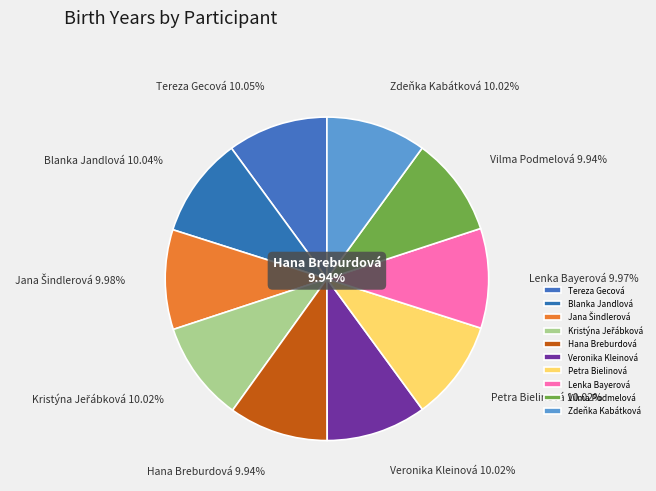

How many segments does this pie chart have?

10